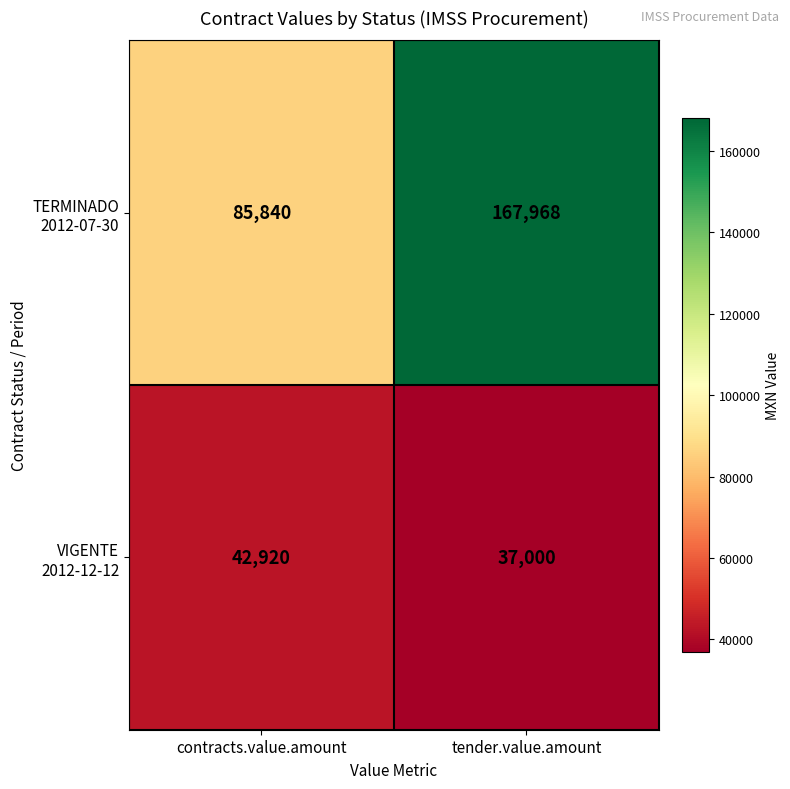

At how many categories does at least one series exceed 126477?

1